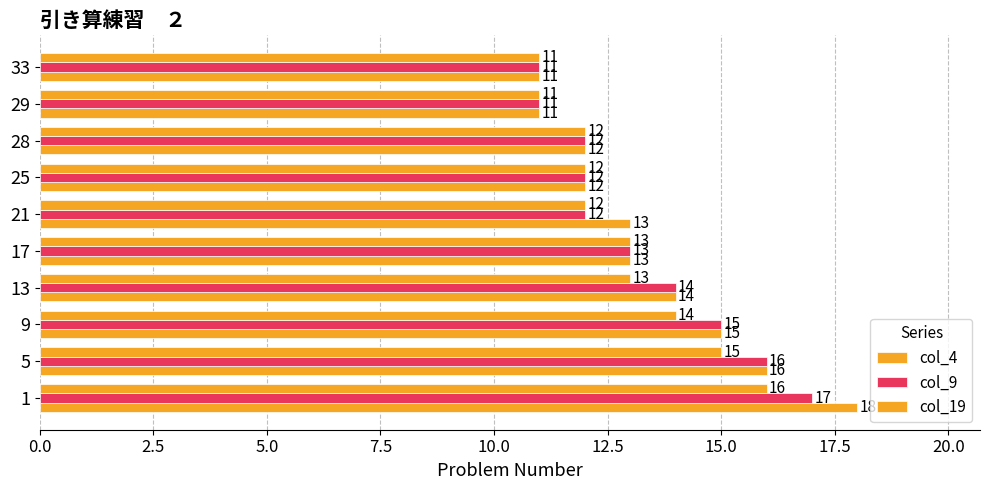

How many data points does each series have?

10